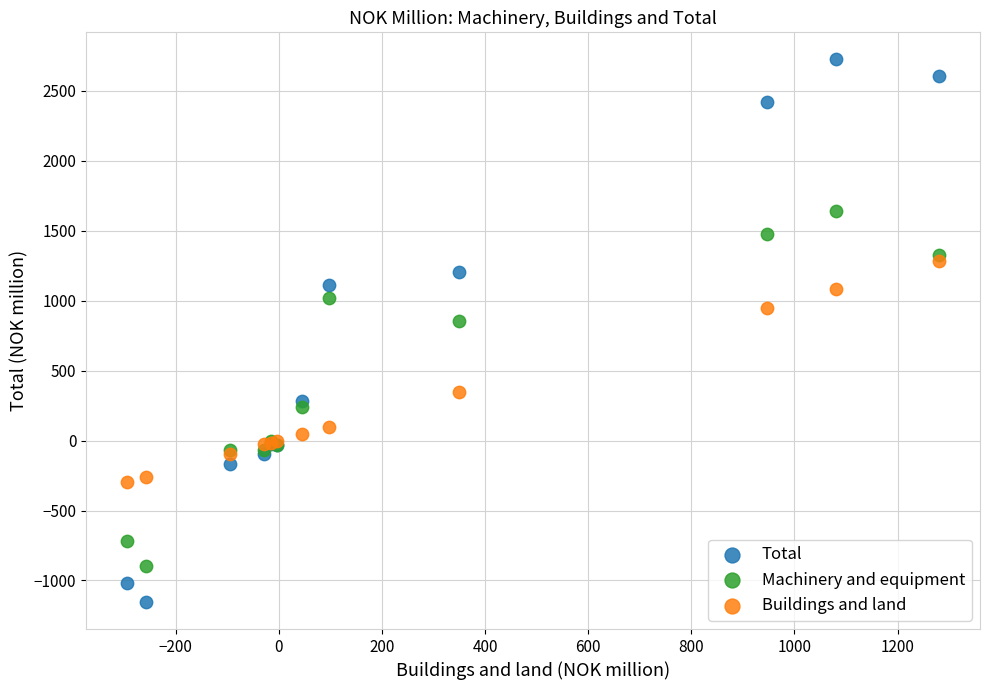

In the Buildings and land series, what Y value is closest to 493?

350.0